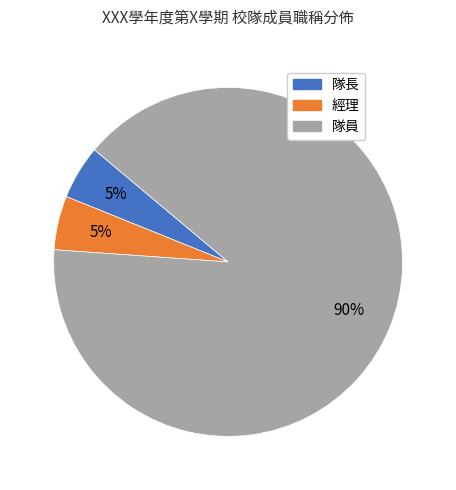

To the nearest percent, what is the average slice percentage?

33%